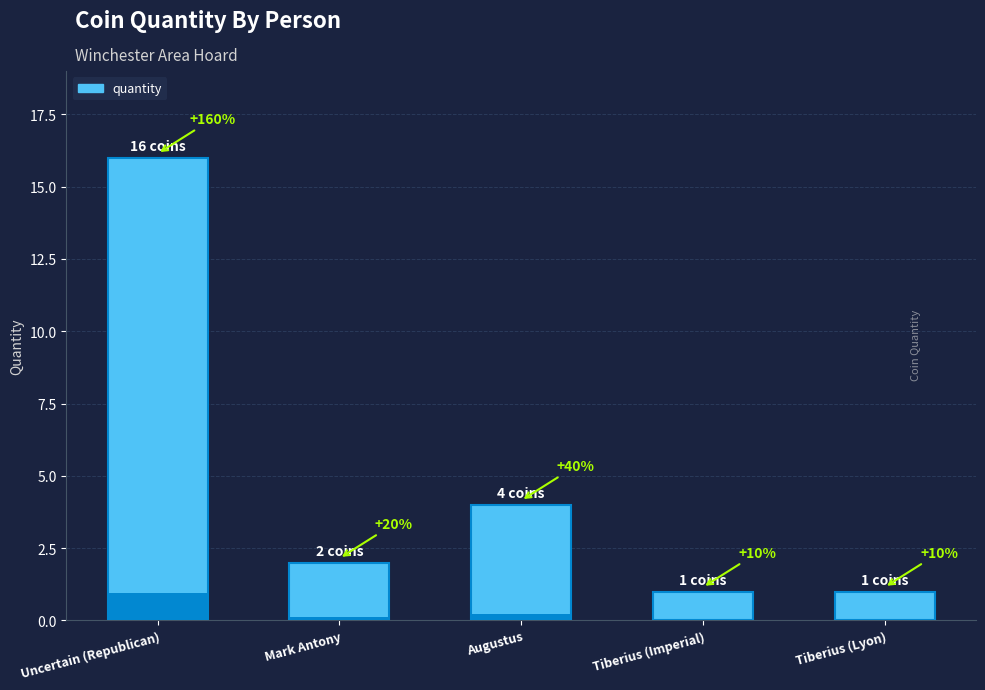

Approximately how many times larger is the value at Mark Antony compared to Uncertain (Republican)?

0.1